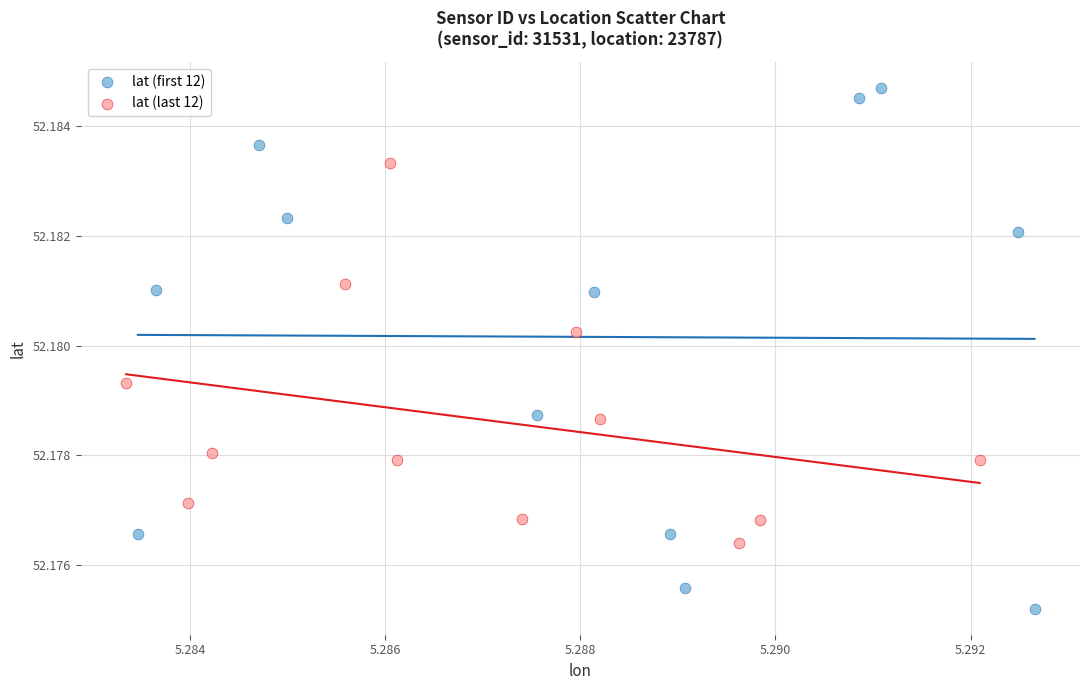

Which series contains the lowest Y value?

lat (first 12)